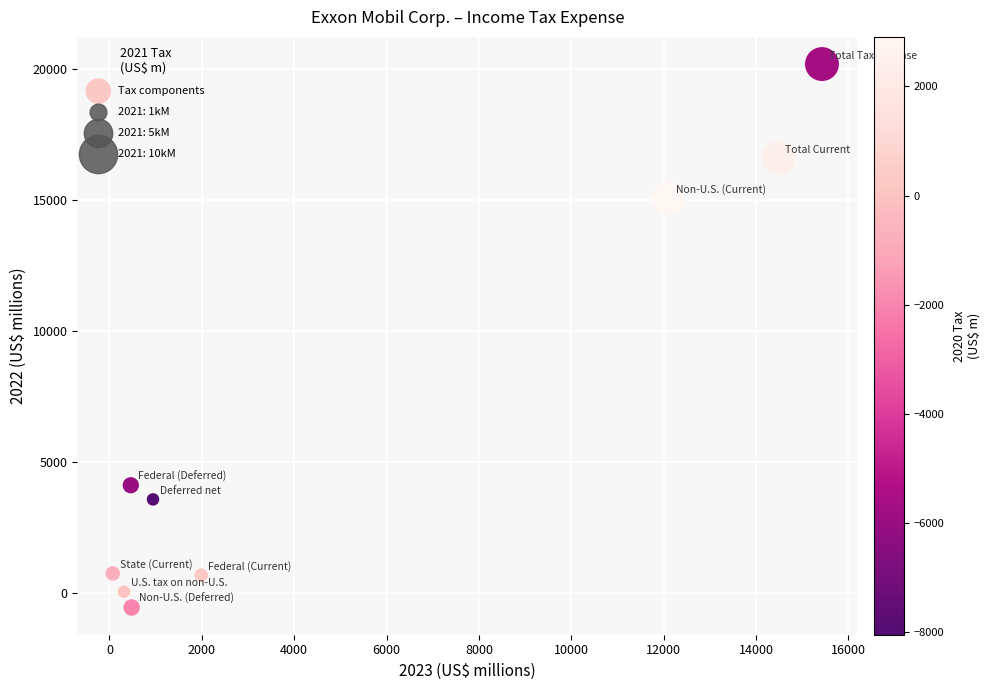

What Y value in the scatter plot is closest to 9818?

15071